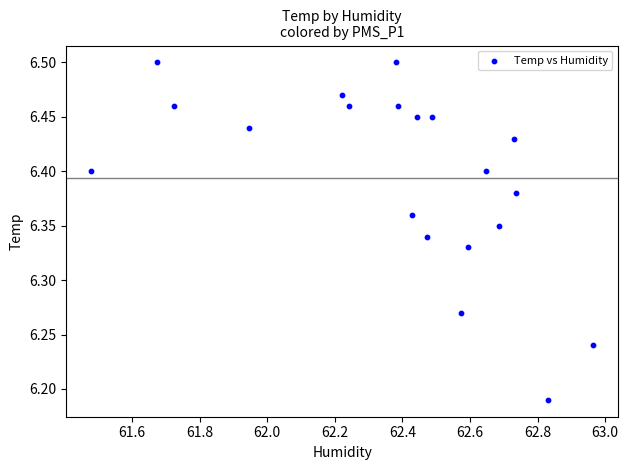

What is the range of X values (max minus min)?

1.5